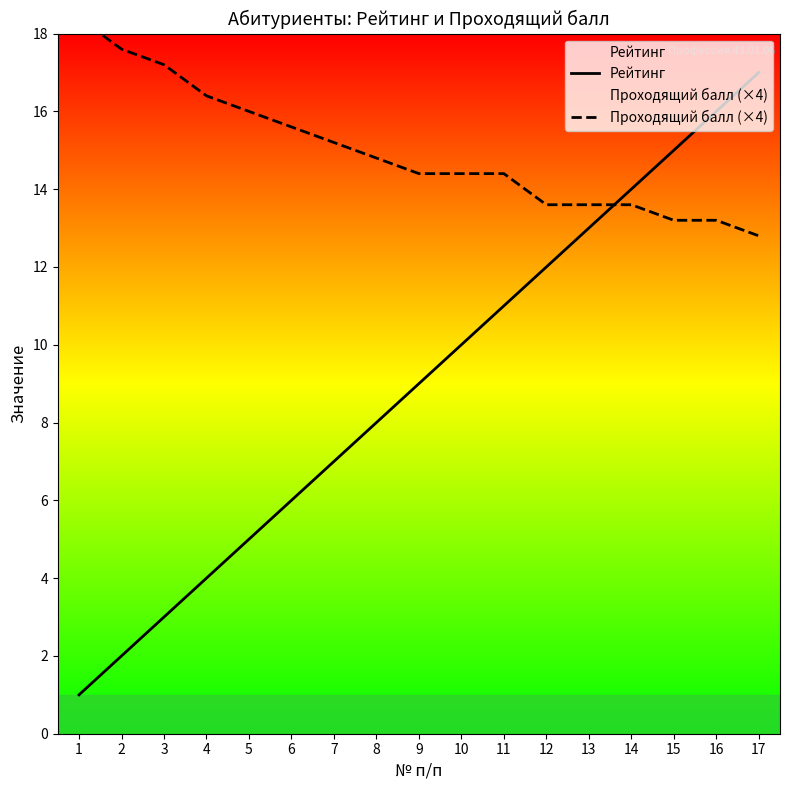

How many data points in Проходящий балл (×4) are above 14?

11